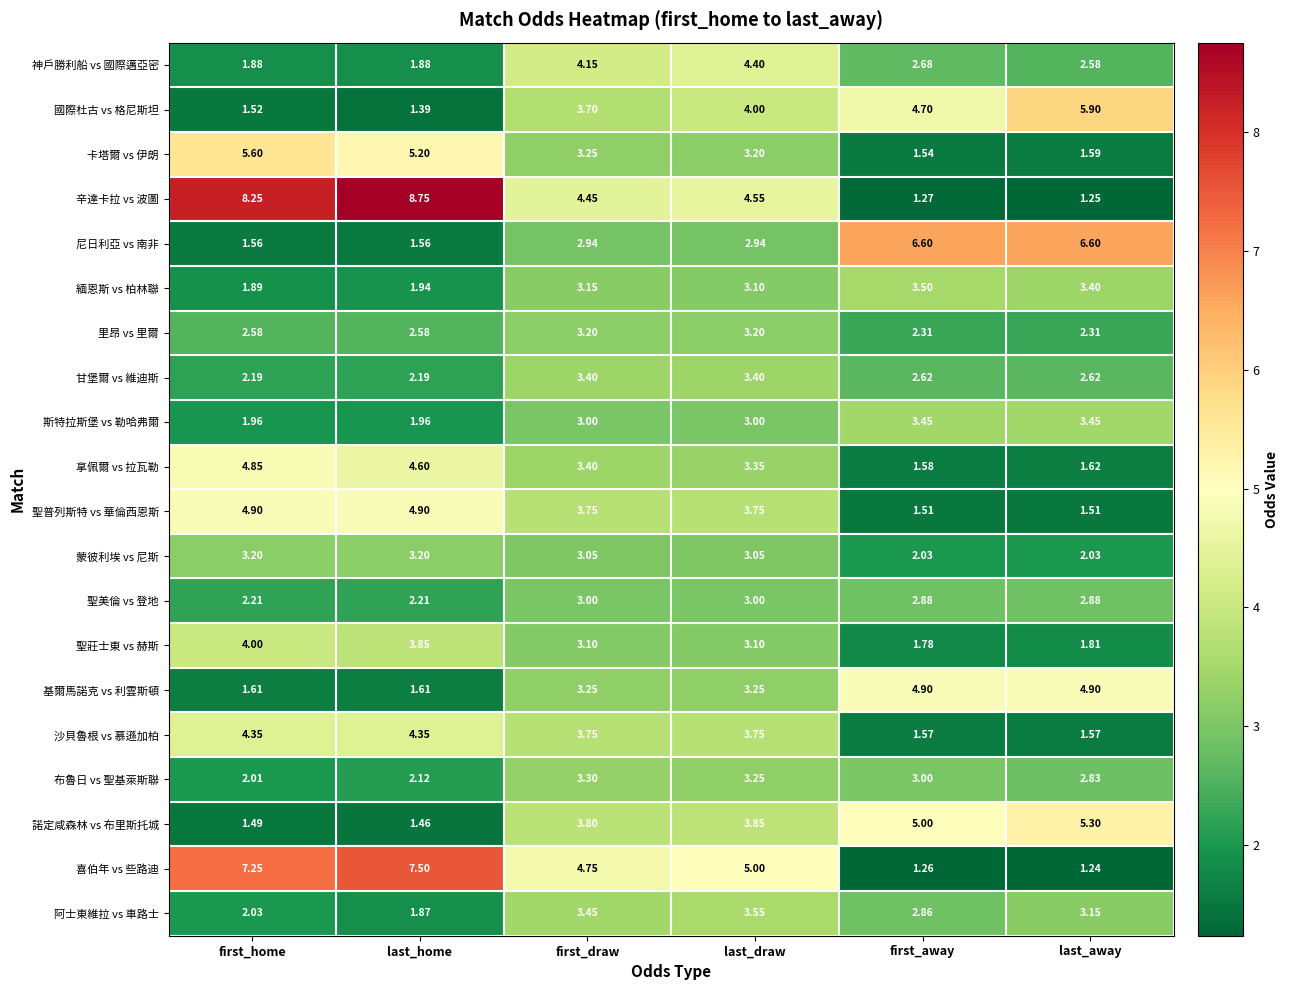

Which category has the highest value in the 阿士東維拉 vs 車路士 series?

last_draw